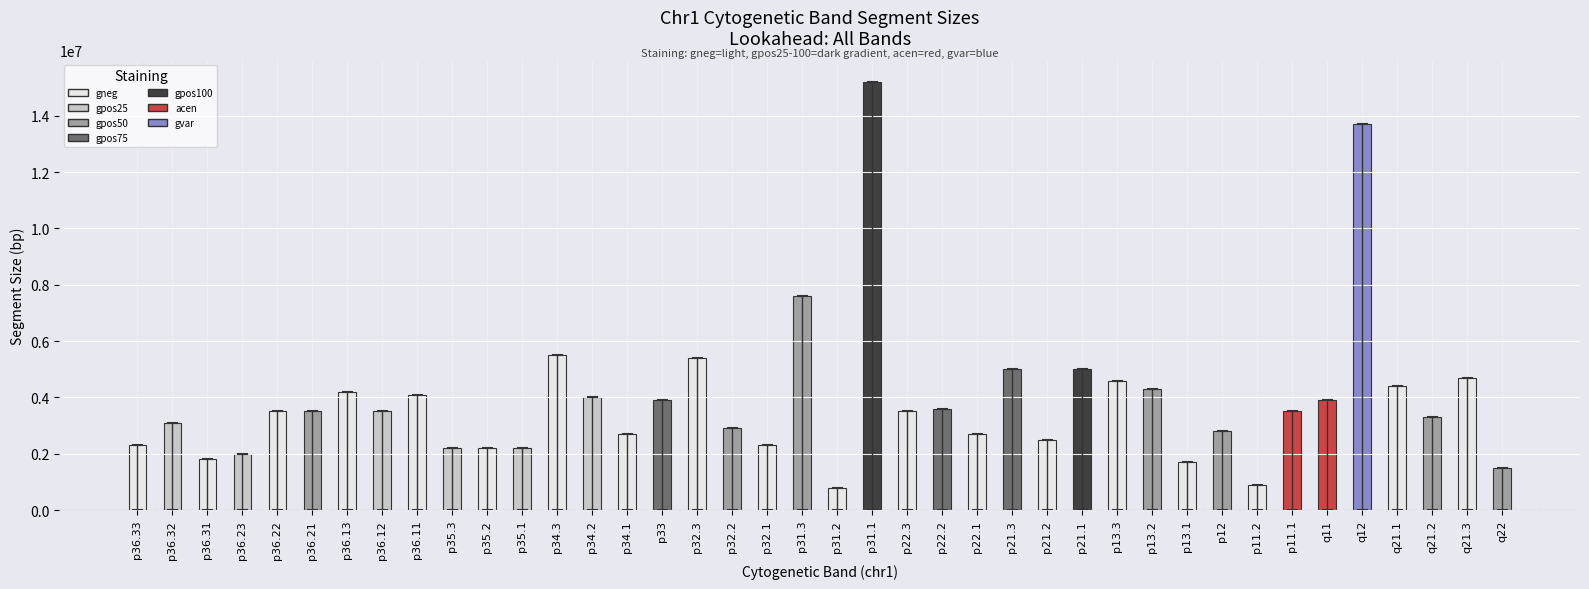

Read the value at p32.1.

2300000